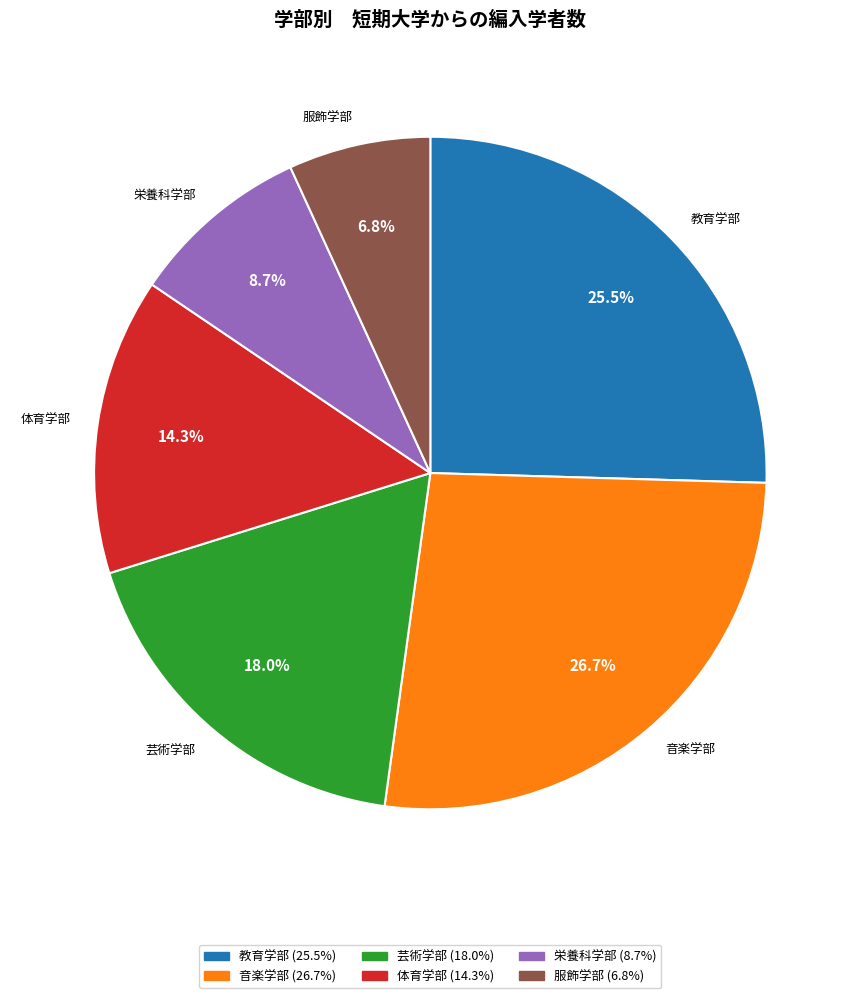

How many slices are in this pie chart?

6